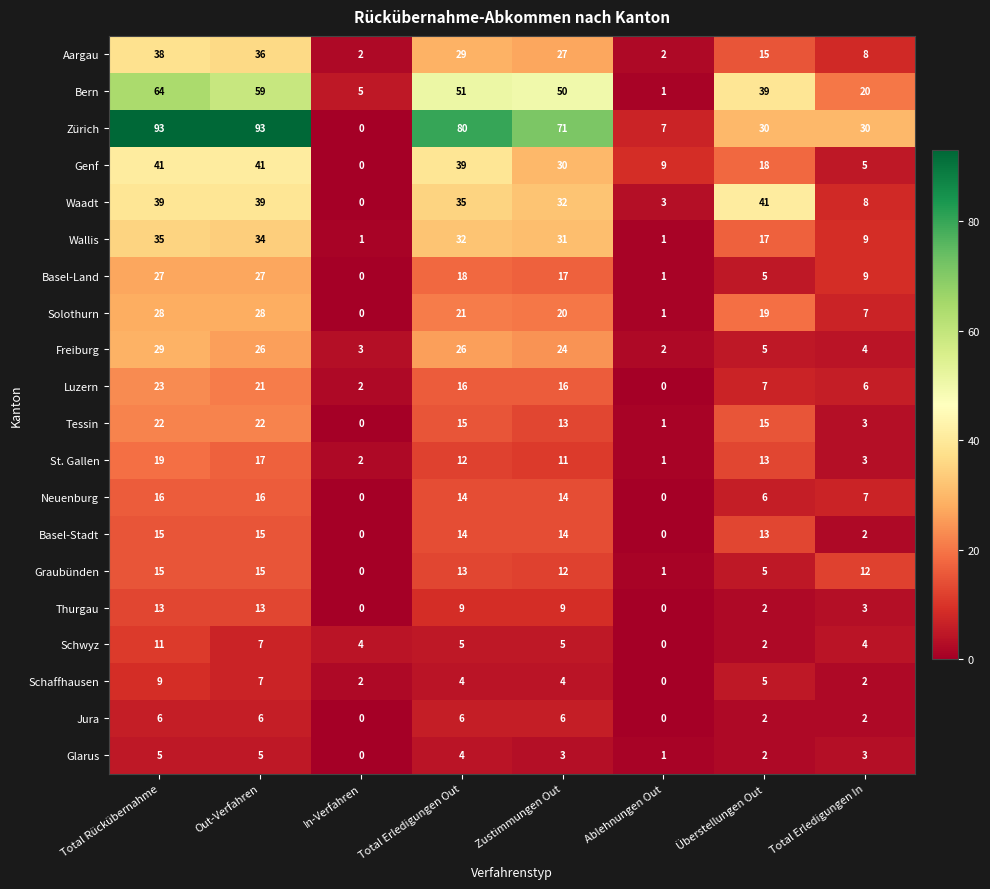

What is the difference between the second highest and minimum values in the Zürich series?

93